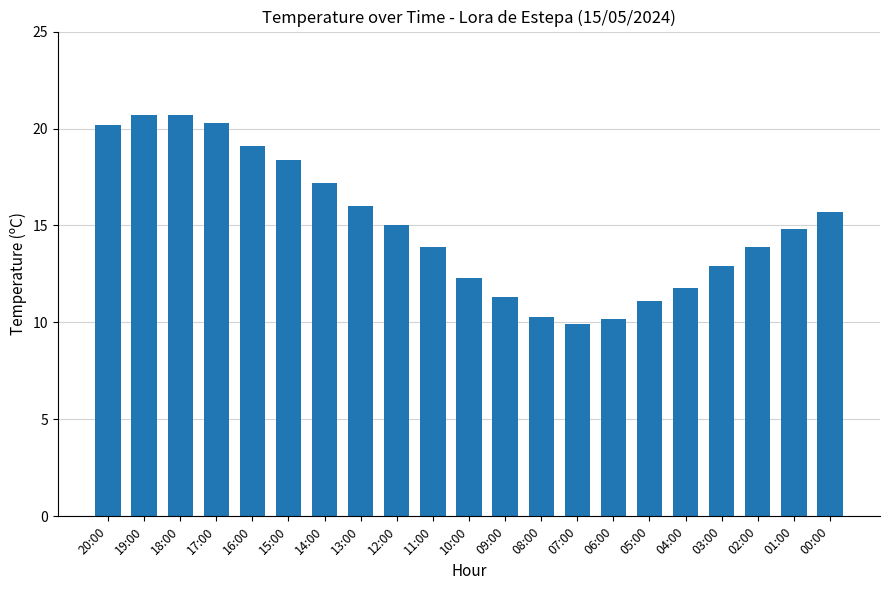

Reading left to right, list all the values displayed in this chart.

20.2	20.7	20.7	20.3	19.1	18.4	17.2	16.0	15.0	13.9	12.3	11.3	10.3	9.9	10.2	11.1	11.8	12.9	13.9	14.8	15.7